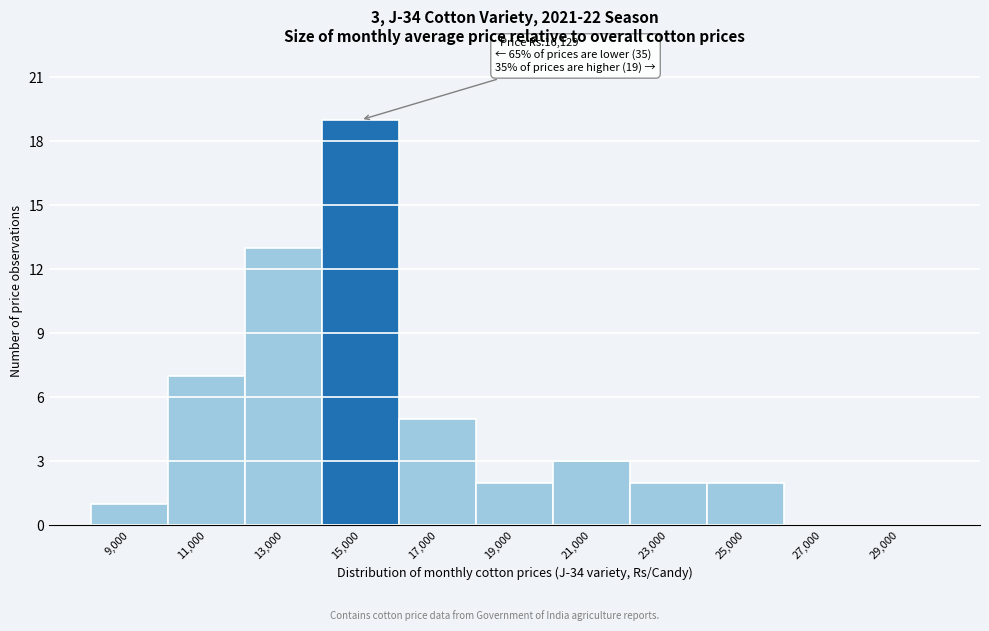

Reading left to right, extract all data points from this chart.

9,000=1	11,000=7	13,000=13	15,000=19	17,000=5	19,000=2	21,000=3	23,000=2	25,000=2	27,000=0	29,000=0